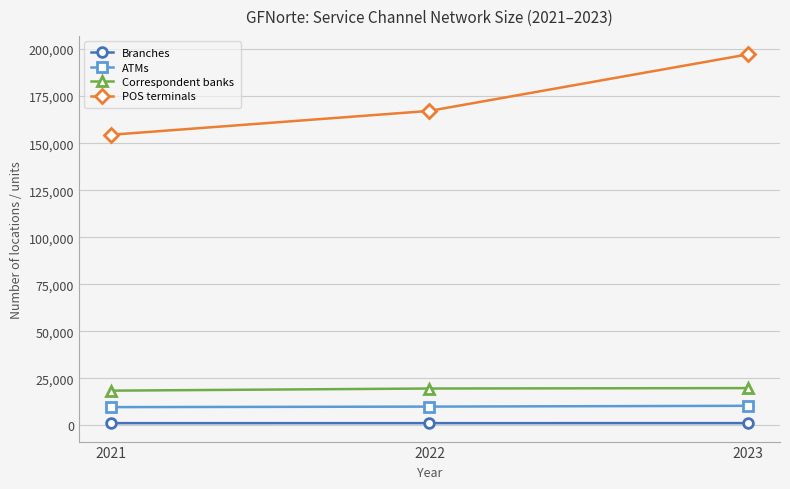

Does the chart have visible grid lines?

Yes